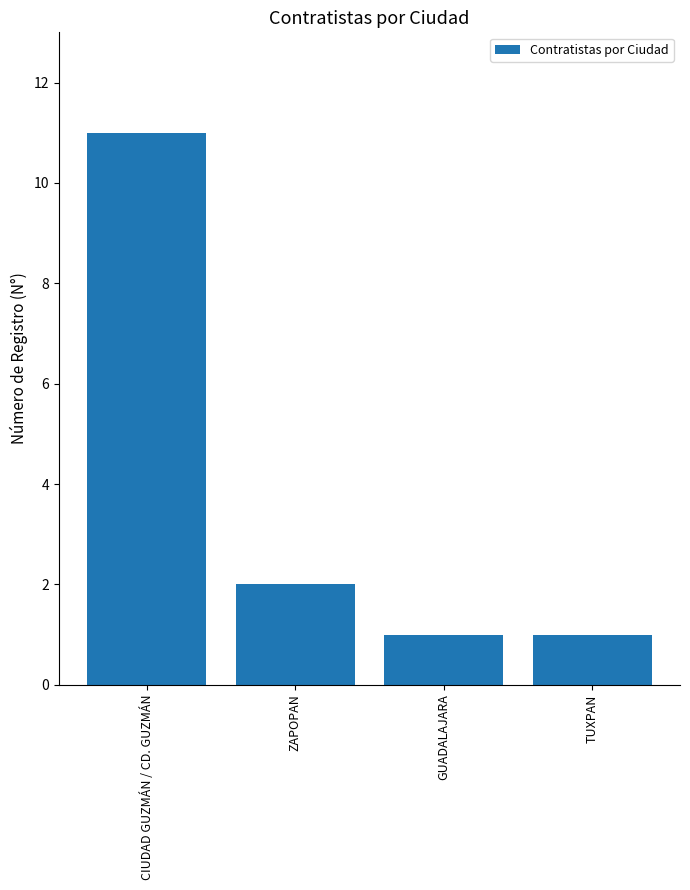

Which has a higher value, CIUDAD GUZMÁN / CD. GUZMÁN or TUXPAN?

CIUDAD GUZMÁN / CD. GUZMÁN